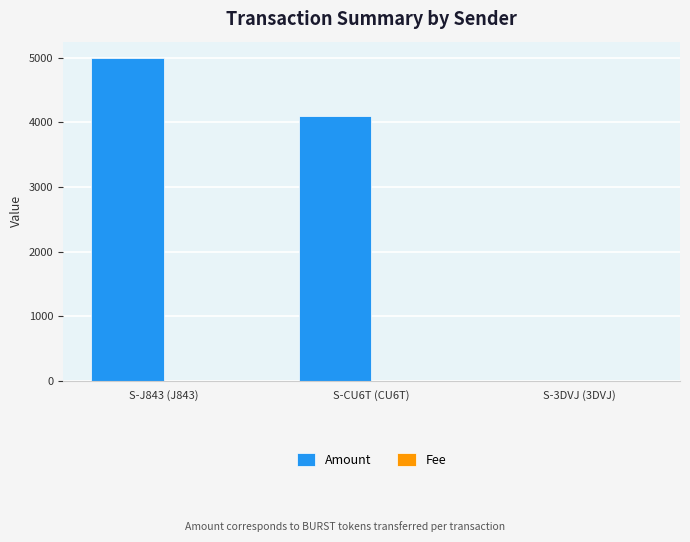

What is the sum of all Amount values?

9100.0